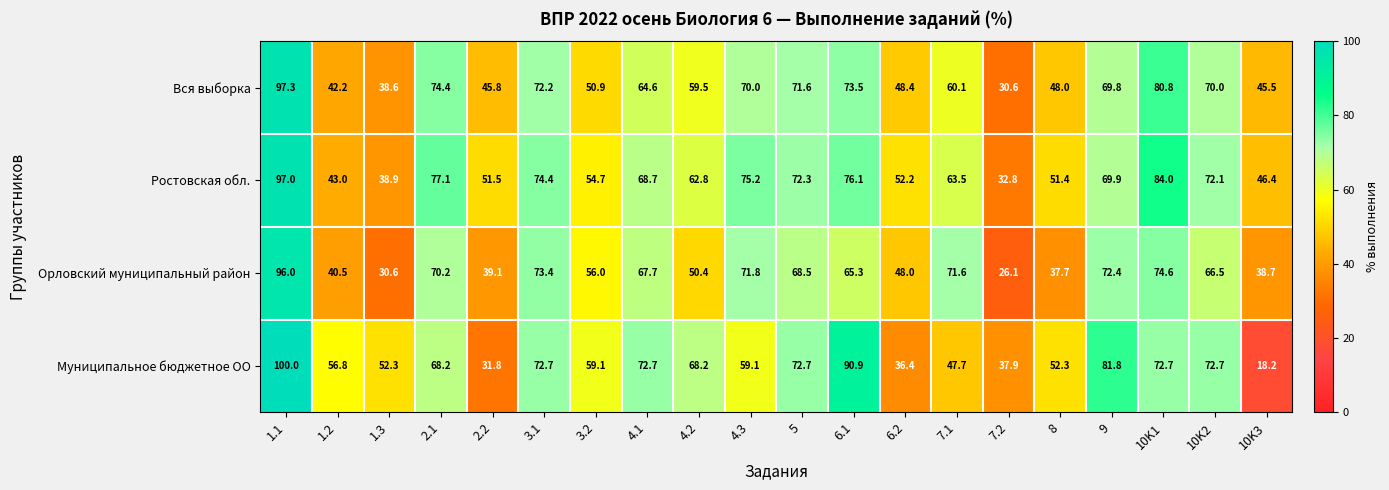

What is the difference between the second highest and minimum values in the Вся выборка series?

50.2